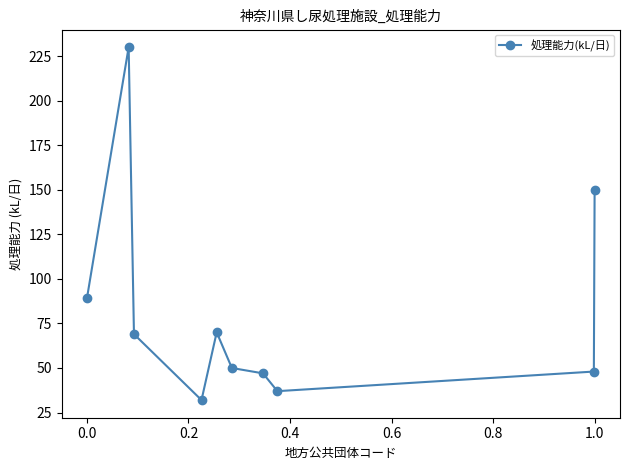

True or false: there are more than 1 points higher than both neighbors.

True